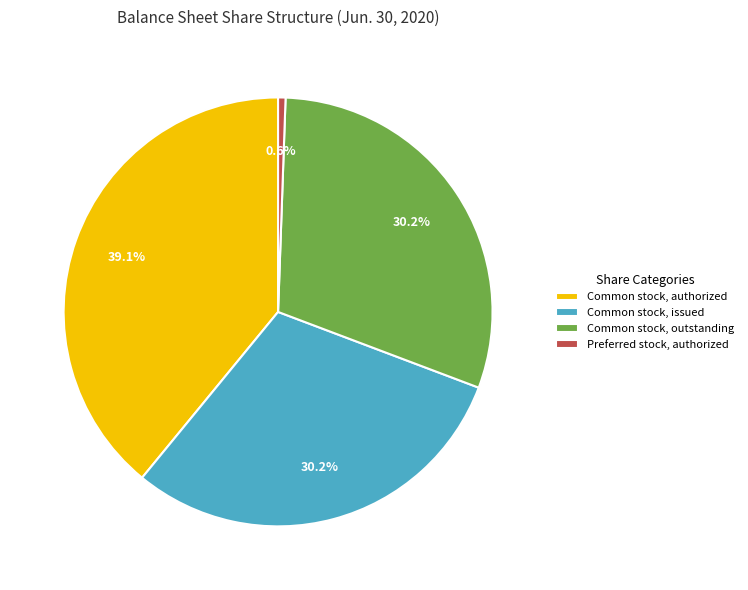

What is the smallest slice in the pie chart?

Preferred stock, authorized